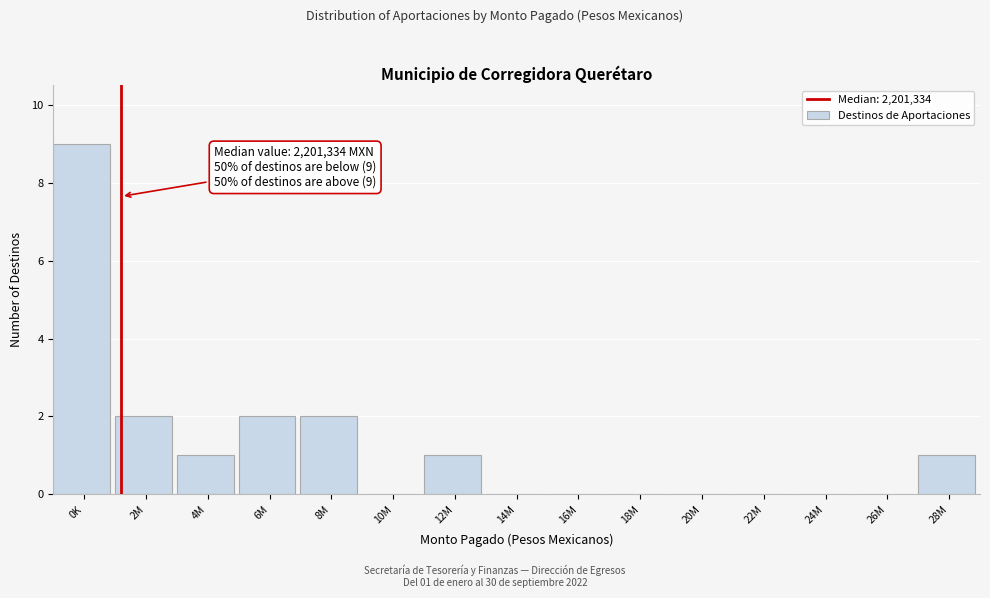

Reading left to right, what are all the values shown in this chart?

0K=9	2M=2	4M=1	6M=2	8M=2	10M=0	12M=1	14M=0	16M=0	18M=0	20M=0	22M=0	24M=0	26M=0	28M=1